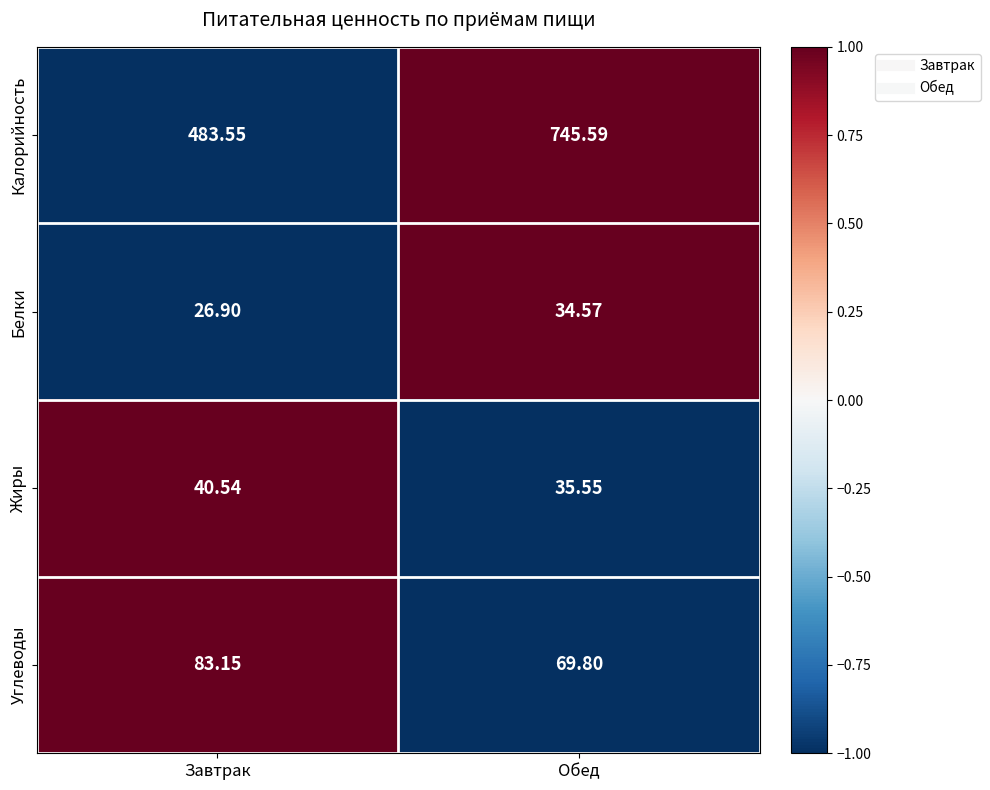

At which label does Калорийность reach its peak?

Обед